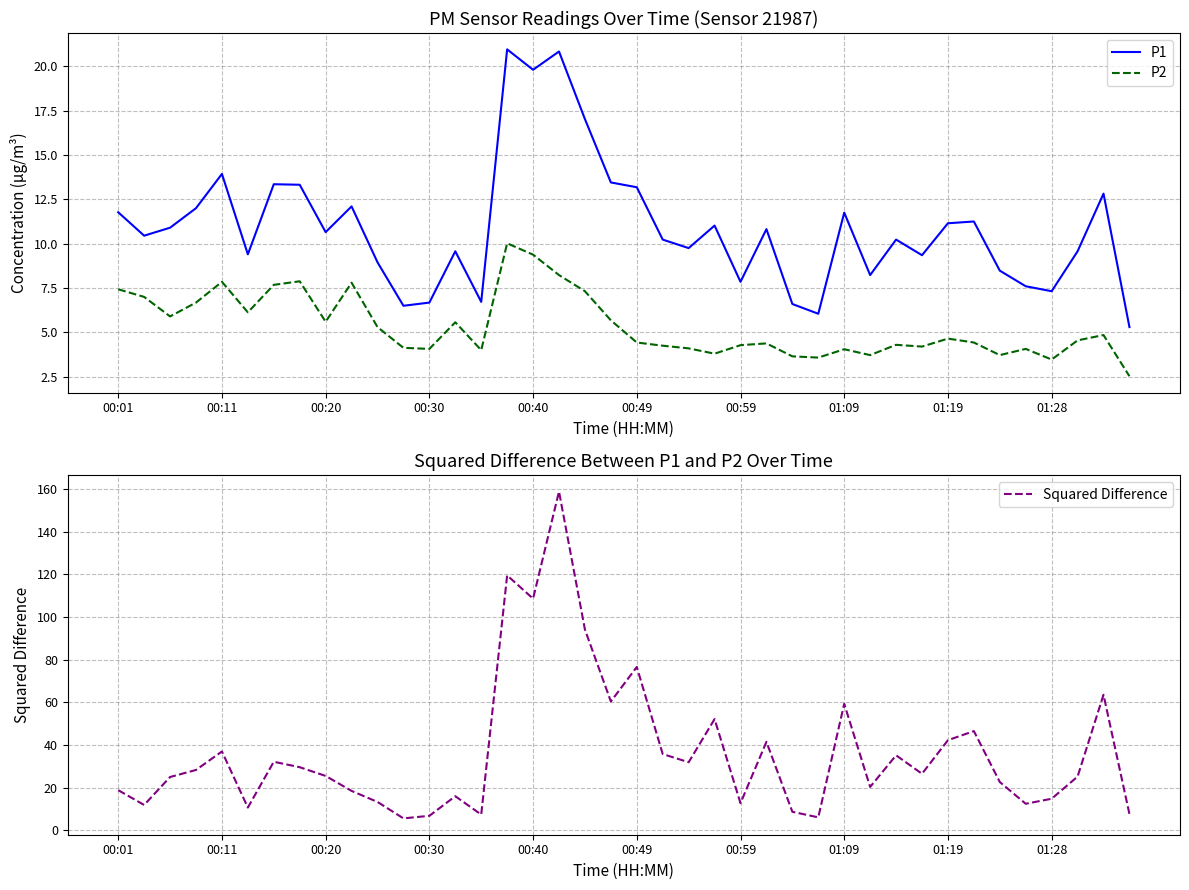

True or false: Squared Difference and P2 cross at least once.

False